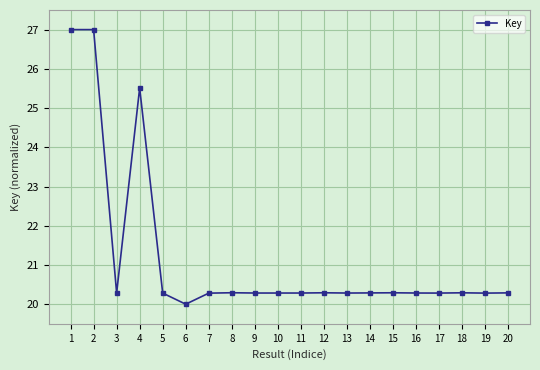

The value at 2 is 27.0. True or false?

True